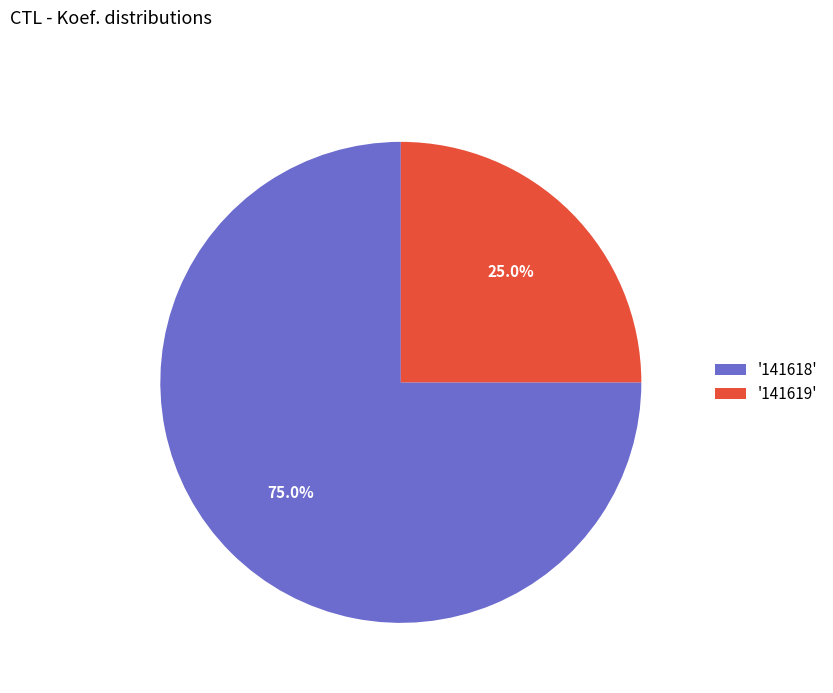

What percentage do '141618' and '141619' together represent?

100.0%